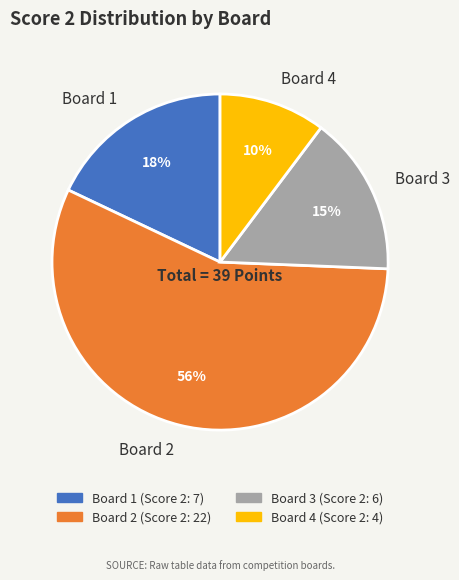

To the nearest percent, what is the combined percentage of Board 3 and Board 1?

33%